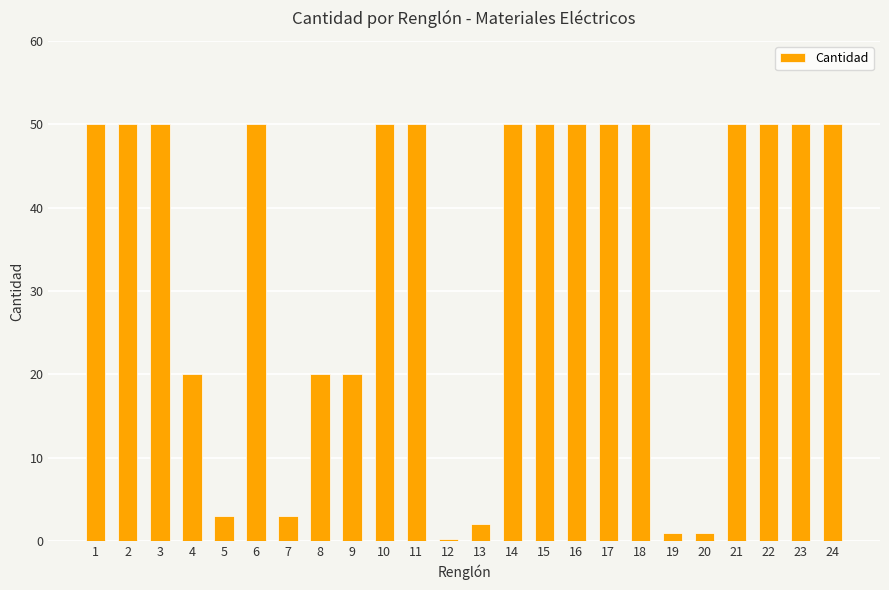

What is the greatest value displayed?

50.0